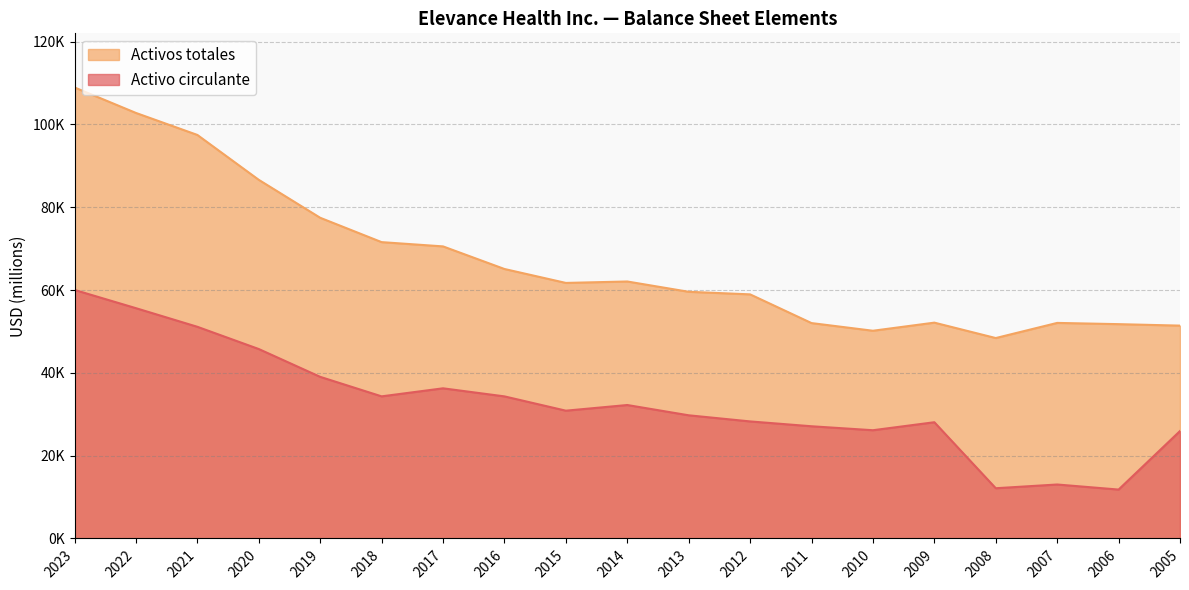

At which category does the chart reach its minimum across all series?

2006